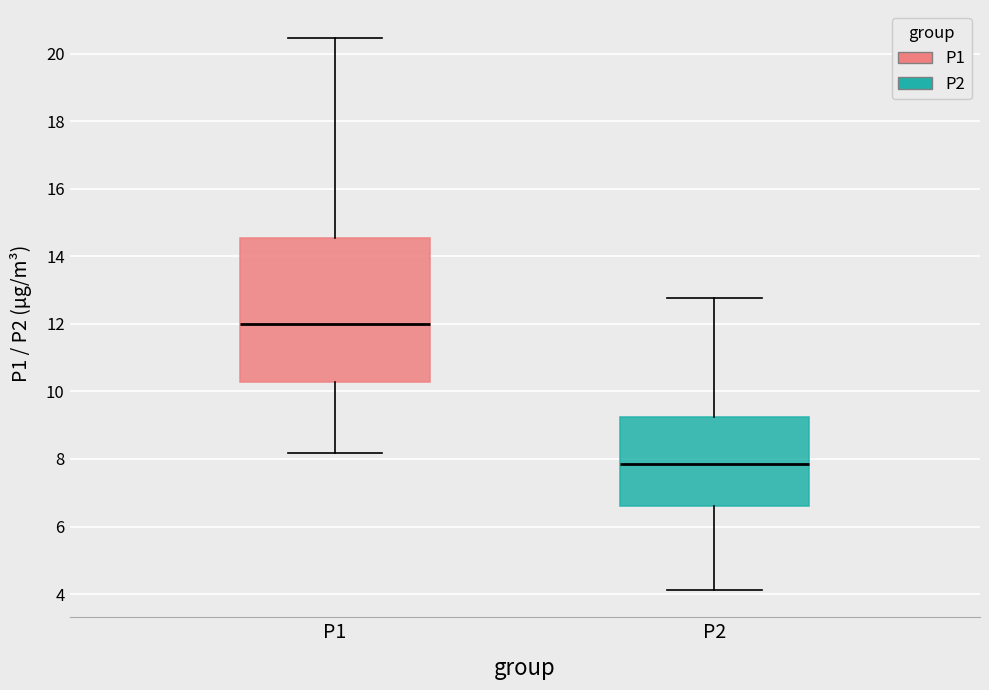

Which box has the lowest median line?

P2